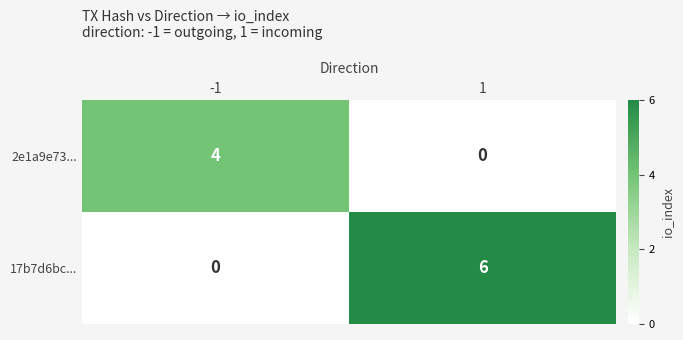

Which series has the widest spread of values?

17b7d6bc...